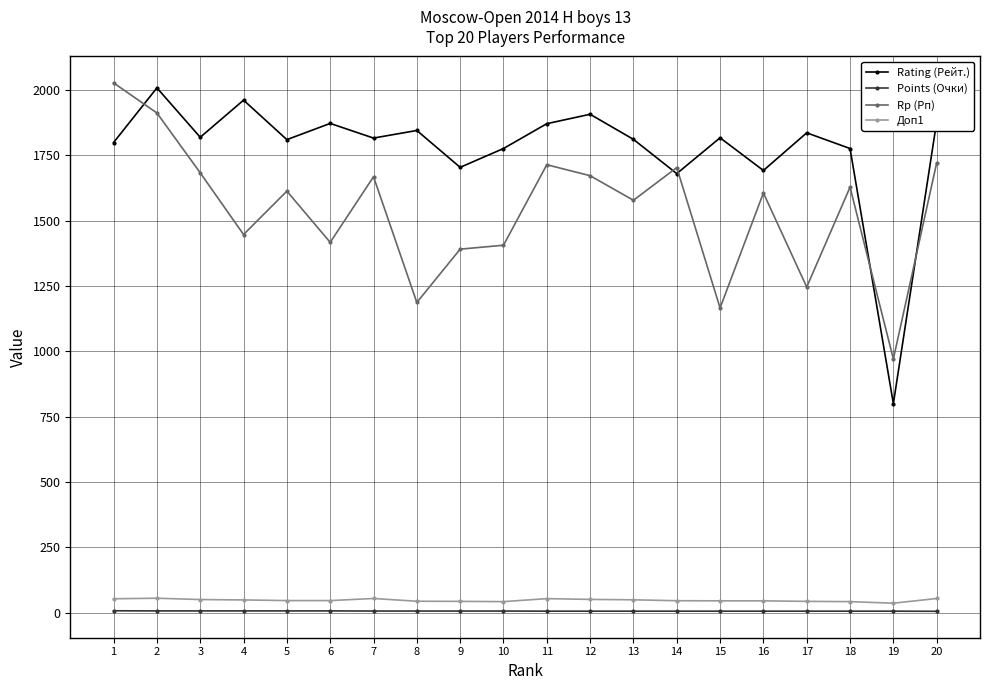

What is the greatest value displayed?

2027.0